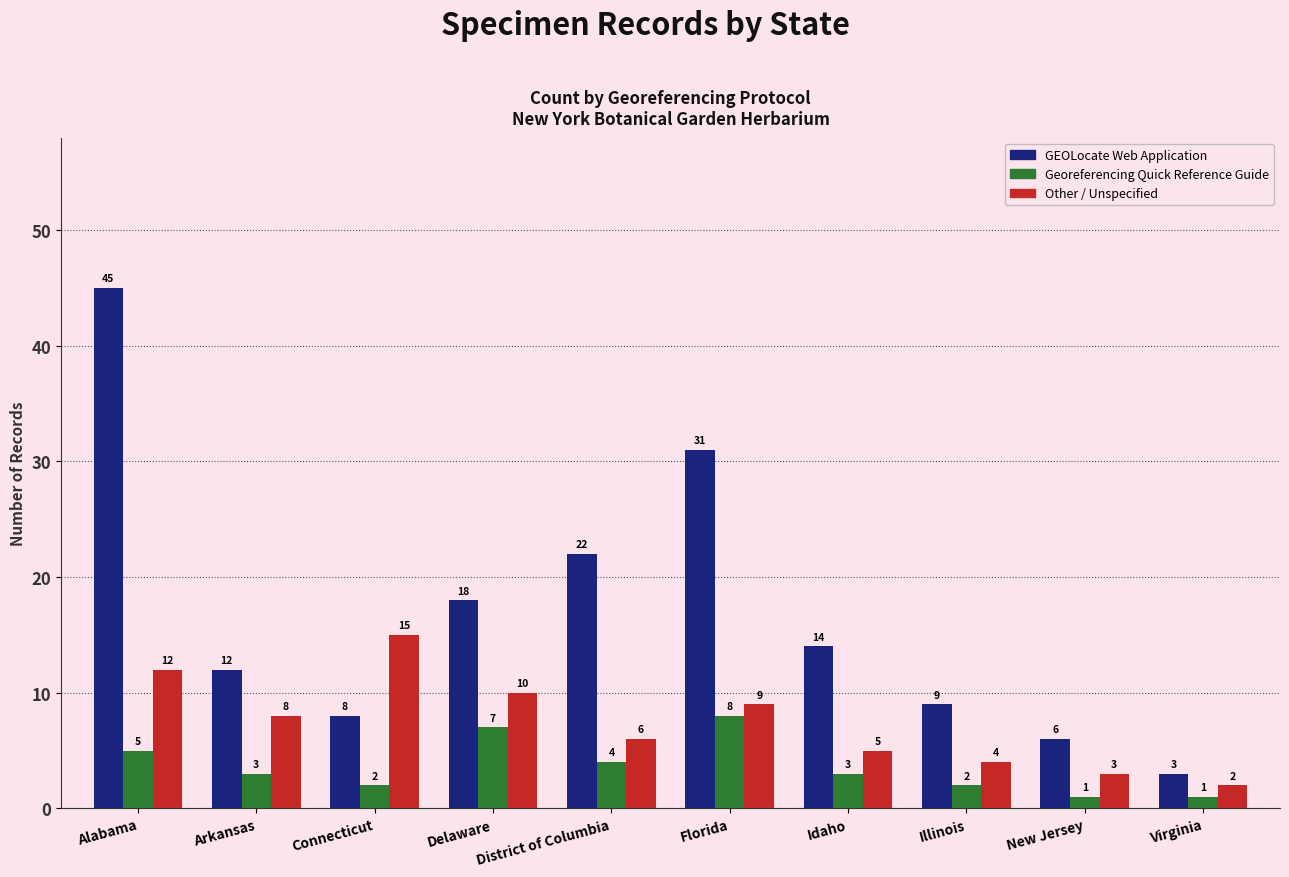

What is the difference between the Georeferencing Quick Reference Guide values at Alabama and Idaho?

2